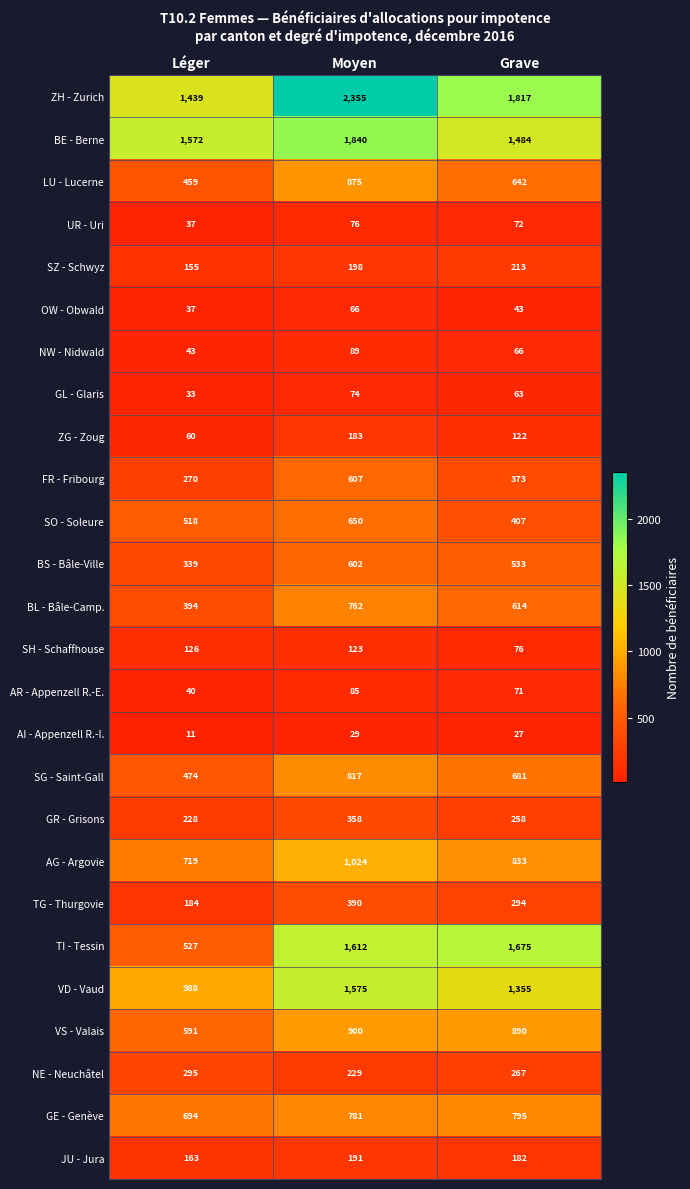

The value of VS - Valais at Léger is 591. True or false?

True